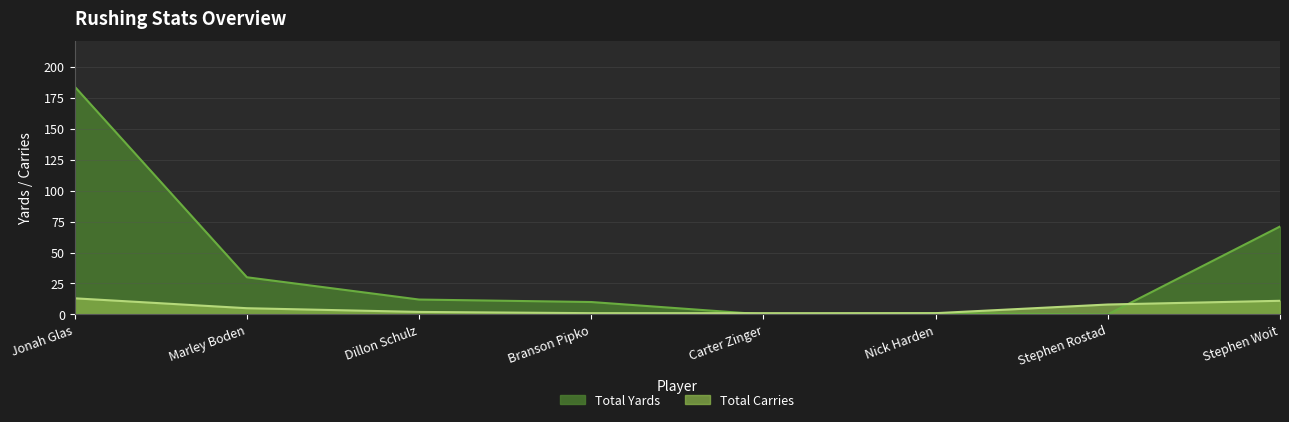

What is the difference between the second highest and minimum values in the Total Carries series?

10